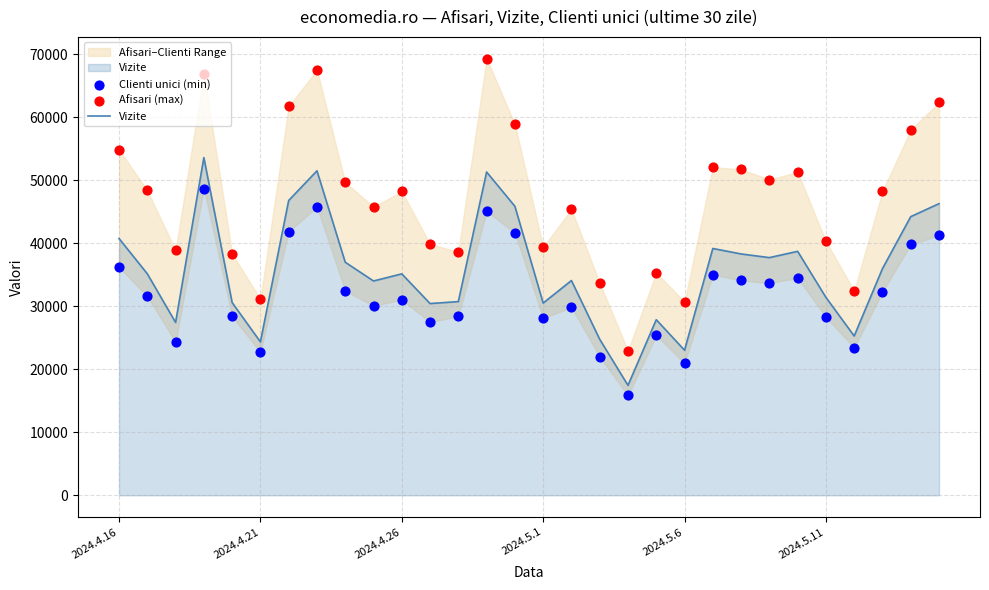

What is the total value across all series at 26?

81131